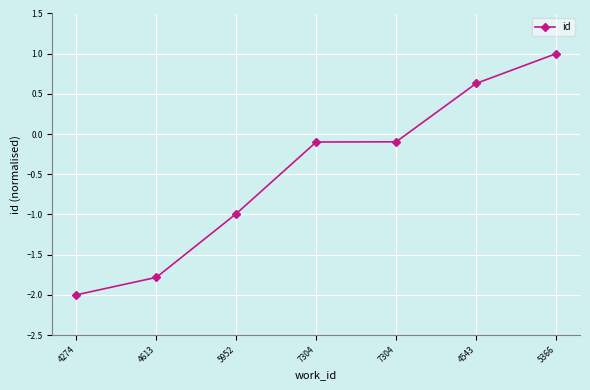

How many series are shown in this chart?

1